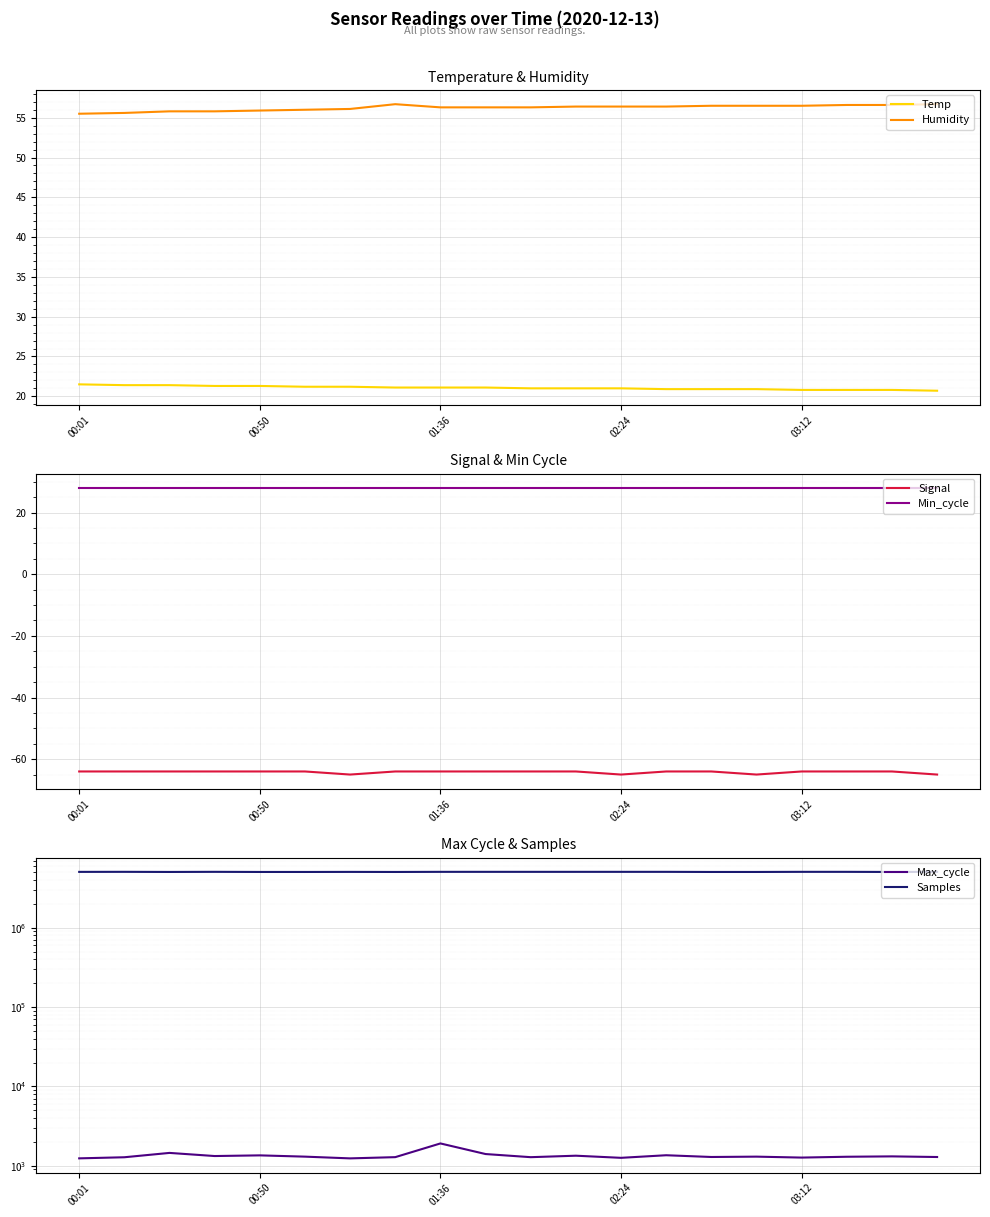

True or false: Samples and Temp intersect in this chart.

False